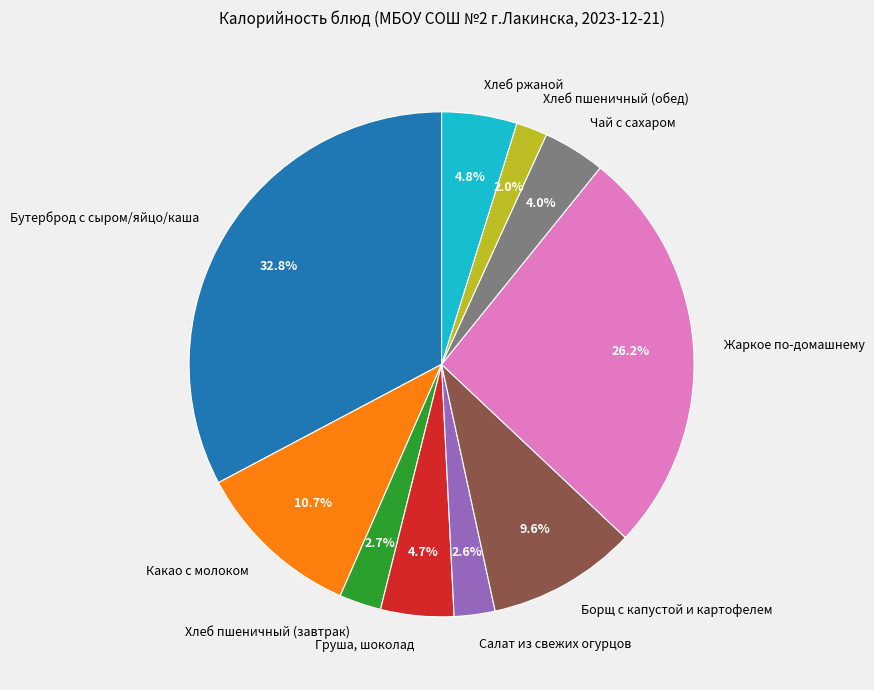

To the nearest percent, what percentage of the pie is Какао с молоком?

11%